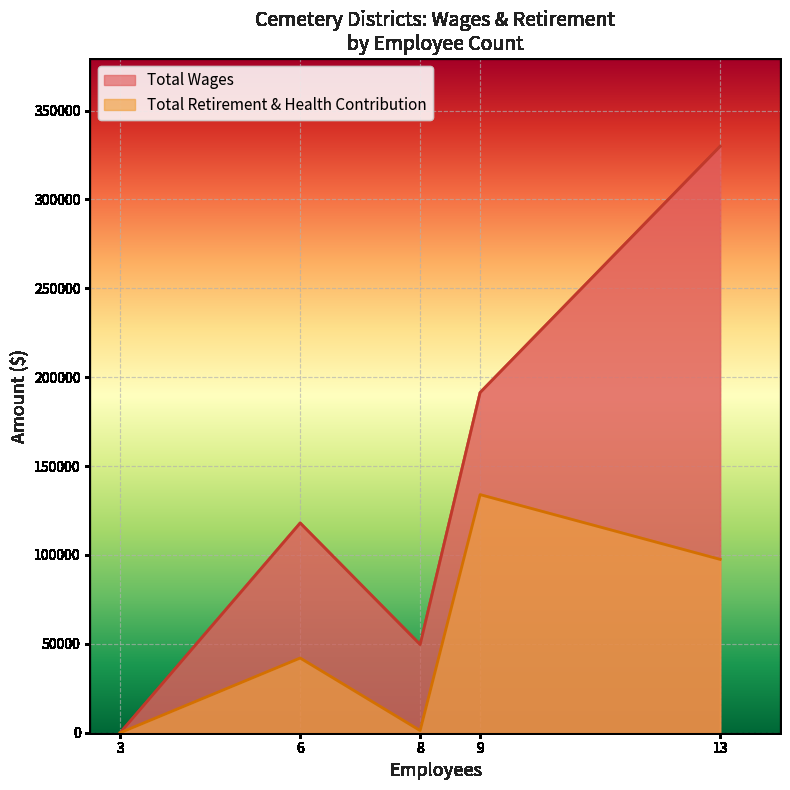

What is the greatest value displayed?

329799